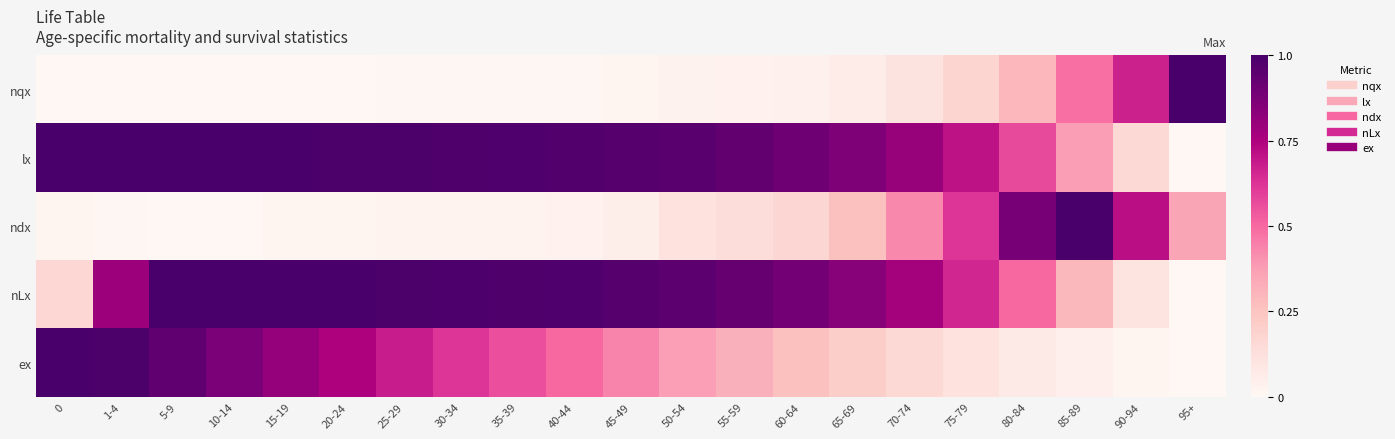

Reading left to right, list all the values displayed in this chart.

nqx: 0=0.0	1-4=0.0	5-9=0.0	10-14=0.0	15-19=0.0	20-24=0.0	25-29=0.0	30-34=0.0	35-39=0.0	40-44=0.0	45-49=0.0	50-54=0.0	55-59=0.0	60-64=0.0	65-69=0.1	70-74=0.1	75-79=0.2	80-84=0.3	85-89=0.5	90-94=0.7	95+=1.0
lx: 0=1.0	1-4=1.0	5-9=1.0	10-14=1.0	15-19=1.0	20-24=1.0	25-29=1.0	30-34=1.0	35-39=1.0	40-44=1.0	45-49=1.0	50-54=1.0	55-59=0.9	60-64=0.9	65-69=0.9	70-74=0.8	75-79=0.7	80-84=0.6	85-89=0.4	90-94=0.2	95+=0.0
ndx: 0=0.0	1-4=0.0	5-9=0.0	10-14=0.0	15-19=0.0	20-24=0.0	25-29=0.0	30-34=0.0	35-39=0.0	40-44=0.0	45-49=0.1	50-54=0.1	55-59=0.1	60-64=0.2	65-69=0.3	70-74=0.4	75-79=0.6	80-84=0.9	85-89=1.0	90-94=0.7	95+=0.4
nLx: 0=0.2	1-4=0.8	5-9=1.0	10-14=1.0	15-19=1.0	20-24=1.0	25-29=1.0	30-34=1.0	35-39=1.0	40-44=1.0	45-49=1.0	50-54=1.0	55-59=0.9	60-64=0.9	65-69=0.8	70-74=0.8	75-79=0.7	80-84=0.5	85-89=0.3	90-94=0.1	95+=0.0
ex: 0=1.0	1-4=1.0	5-9=0.9	10-14=0.9	15-19=0.8	20-24=0.7	25-29=0.7	30-34=0.6	35-39=0.6	40-44=0.5	45-49=0.4	50-54=0.4	55-59=0.3	60-64=0.3	65-69=0.2	70-74=0.2	75-79=0.1	80-84=0.1	85-89=0.0	90-94=0.0	95+=0.0